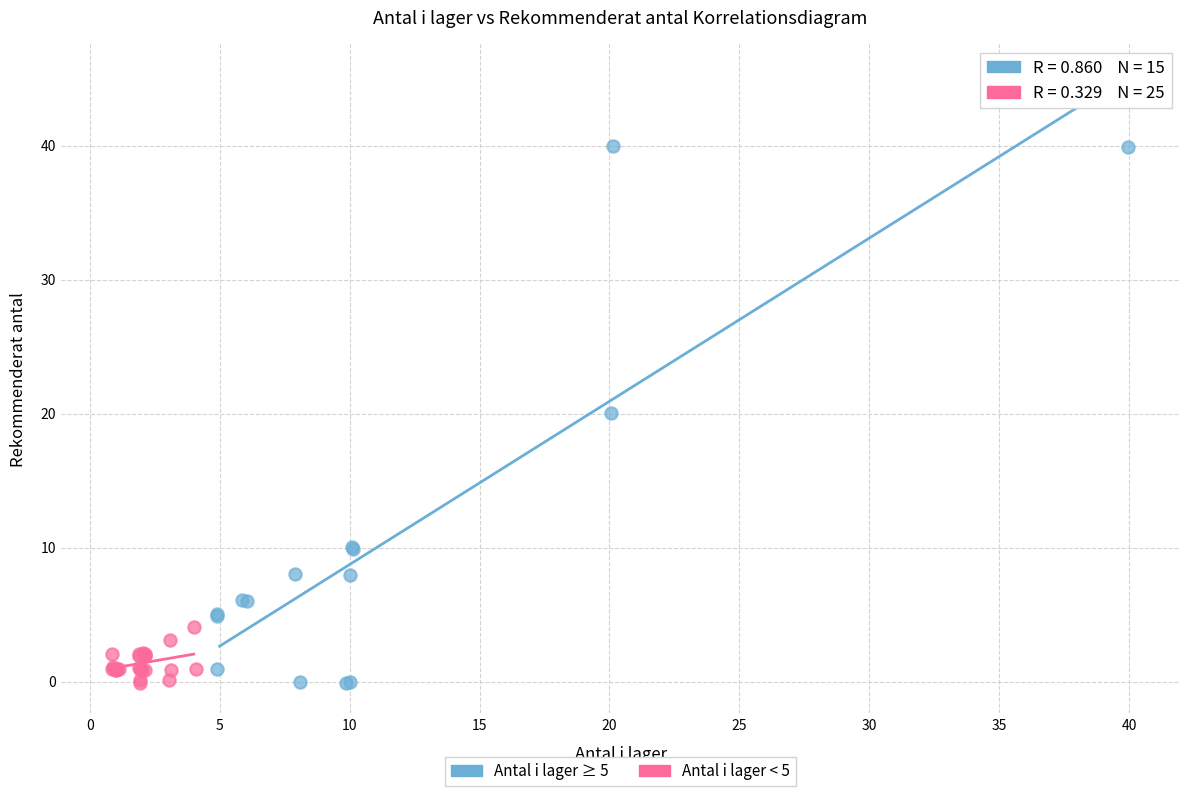

Which series contains the highest Y value?

Antal i lager ≥ 5